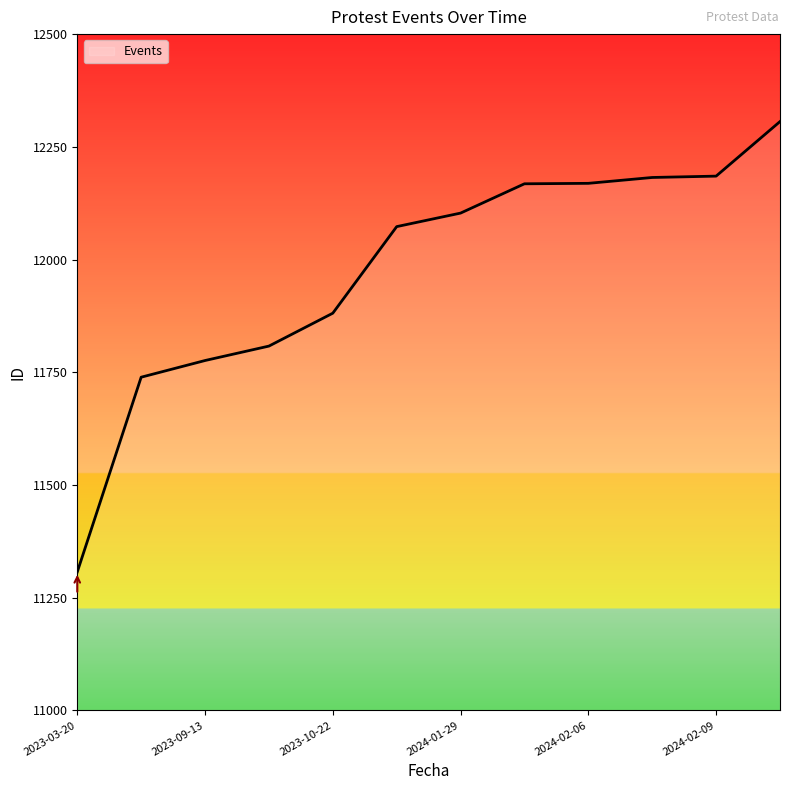

What is the smallest value displayed?

11307